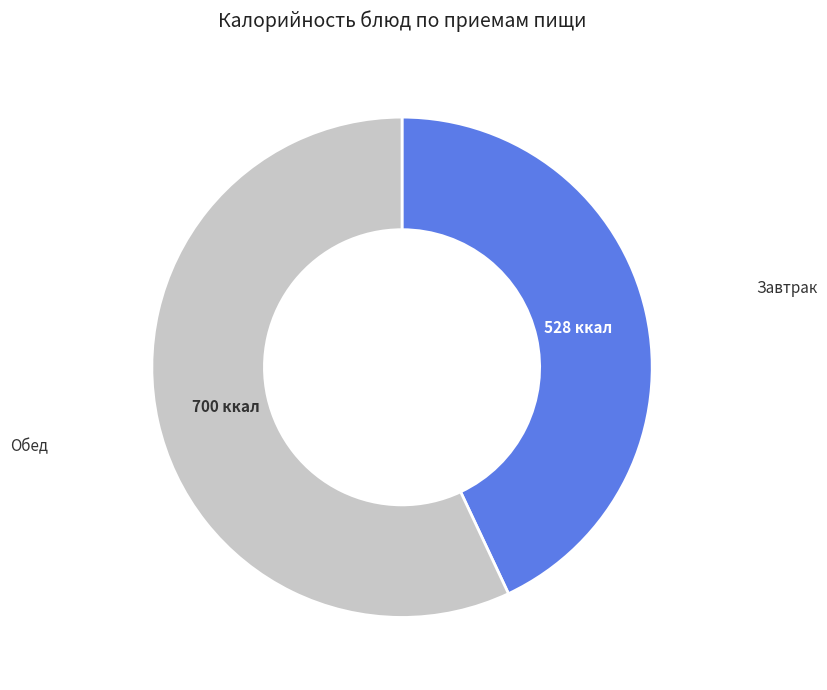

Is there a majority slice in this chart?

Yes